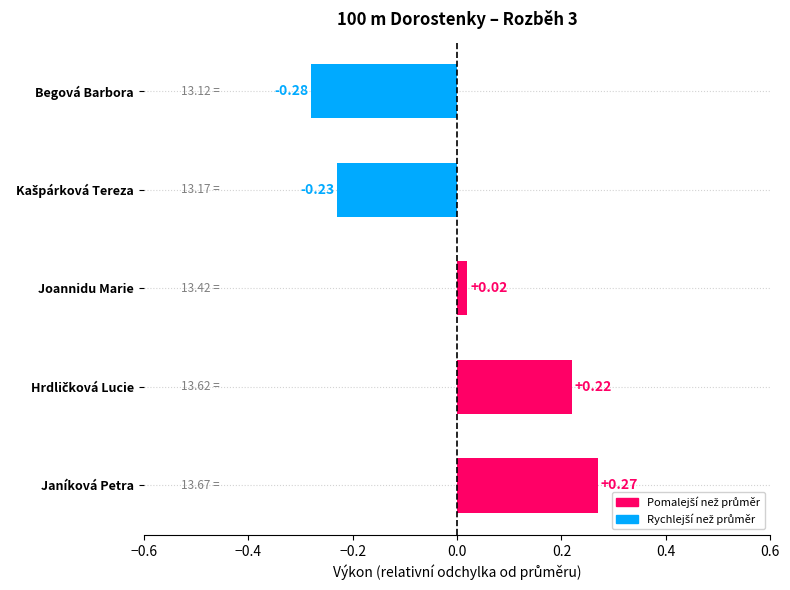

At which label is the value closest to 0?

Joannidu Marie